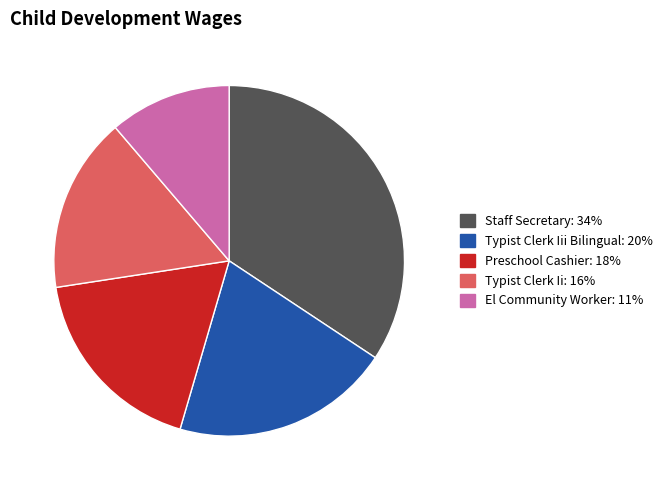

Is there any slice that represents more than half of the pie?

No